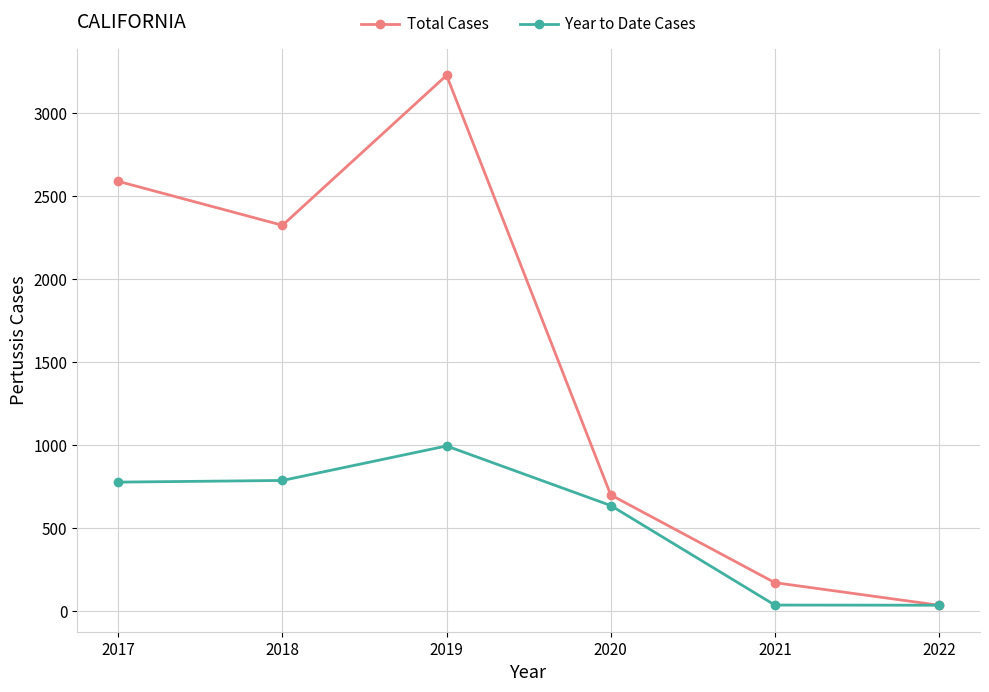

Which series has the largest range (max minus min)?

Total Cases